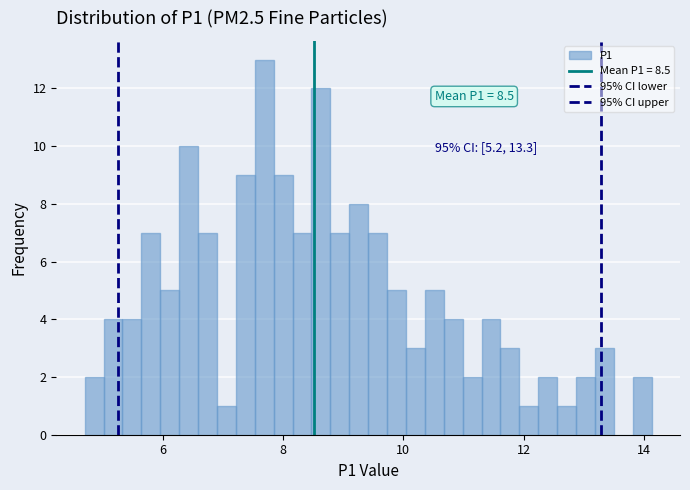

Around what value on the x-axis is the tallest bar? Give the approximate position of its centre, as read against the axis.

7.6